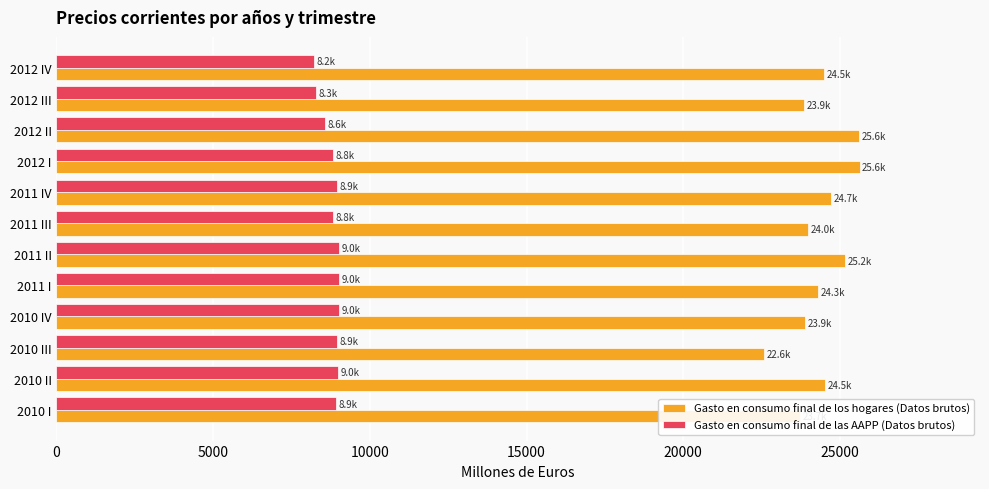

The Gasto en consumo final de los hogares (Datos brutos) series shows 38429.9 at 2010 IV. True or false?

False